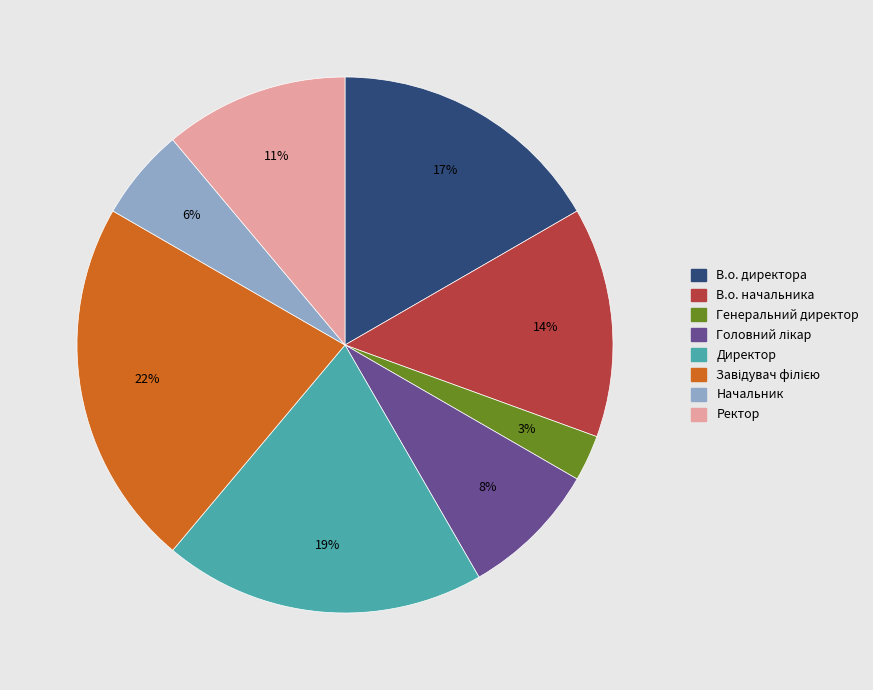

What is the ratio of the value at В.о. начальника to the value at Директор?

0.7